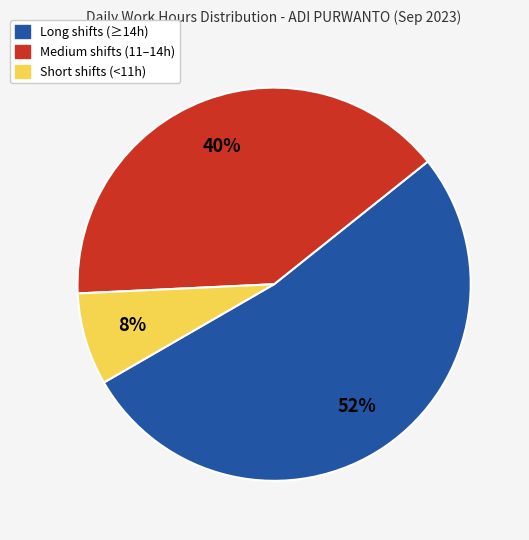

To the nearest percent, what is the average slice percentage?

33%